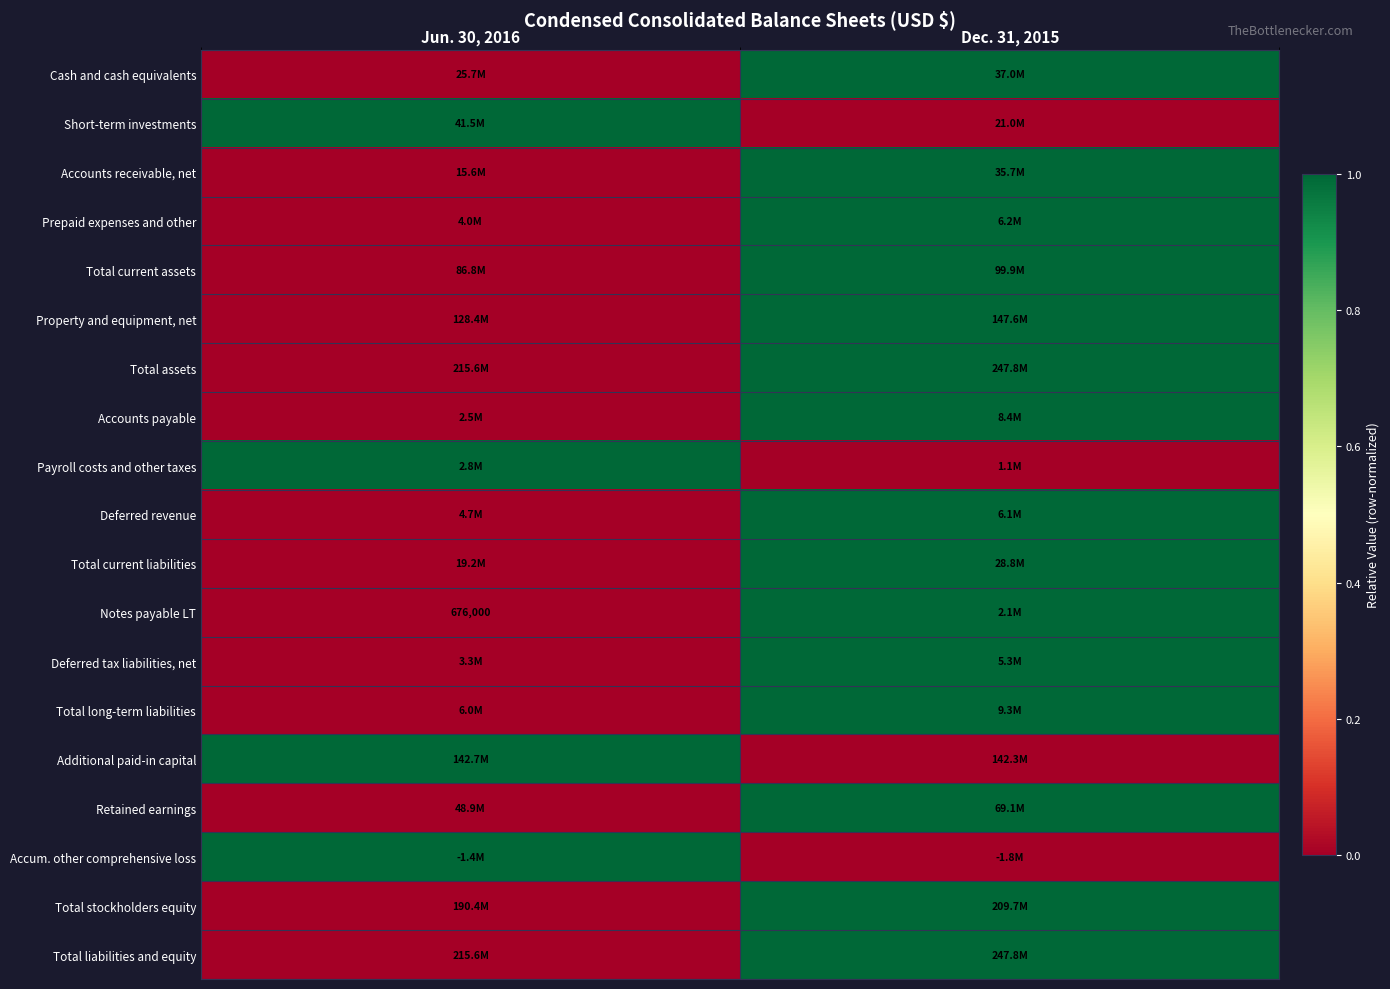

How many categories are shown in the chart?

2